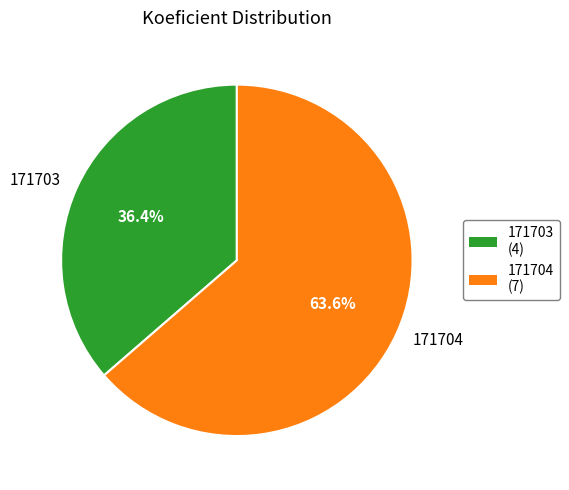

Combined, do 171704 and 171703 account for over 50%?

Yes